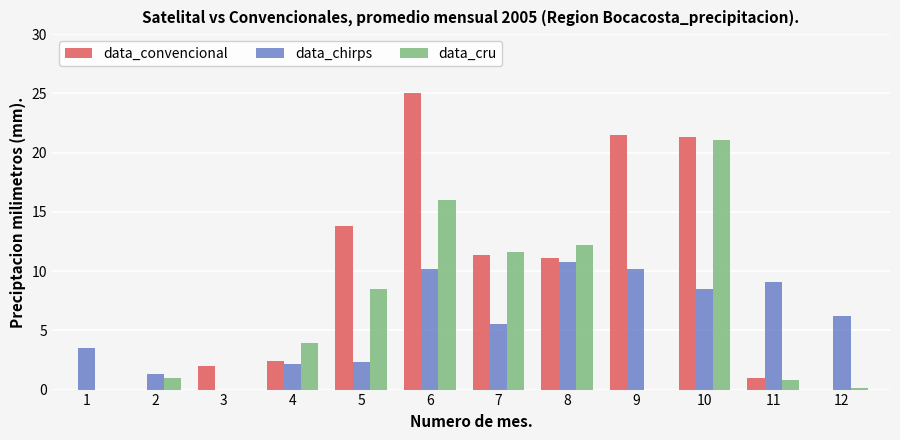

What are all the series names shown in the legend?

data_convencional, data_chirps, data_cru